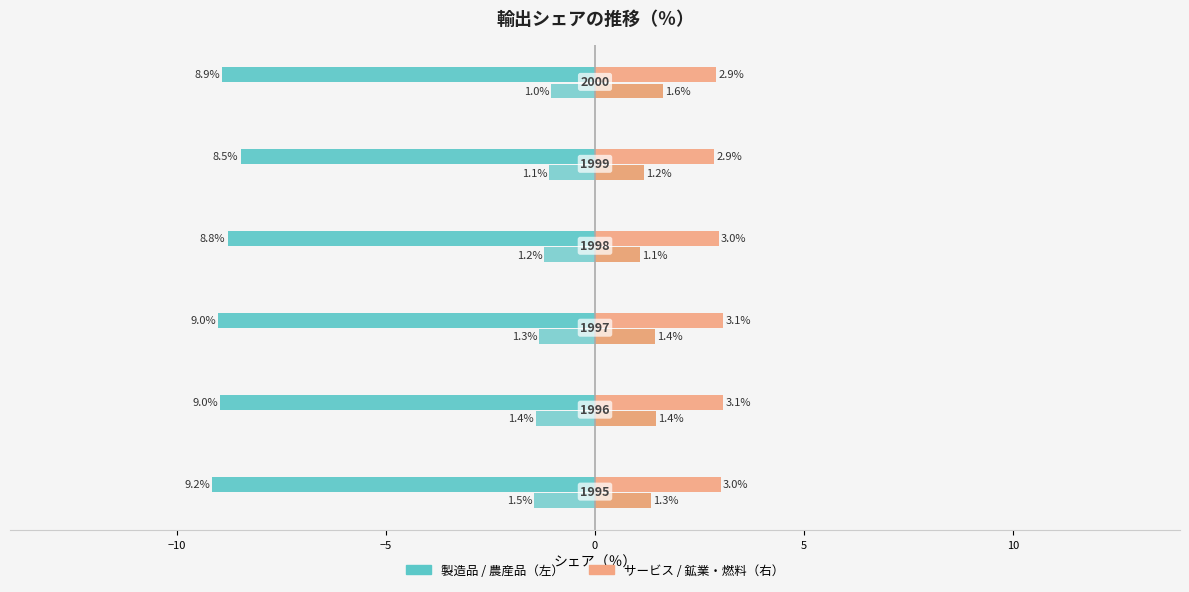

How many distinct data groups are displayed?

4